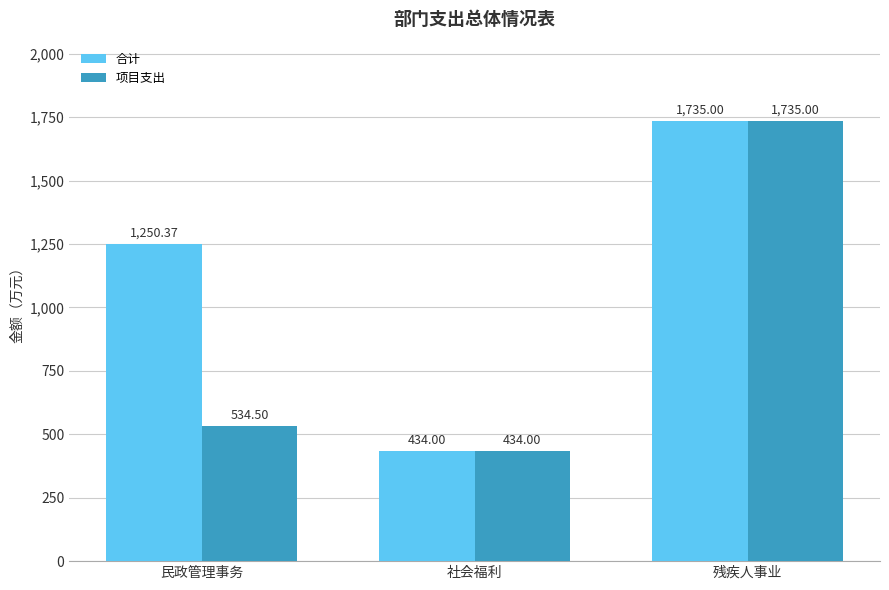

How many bars are there in each group?

2